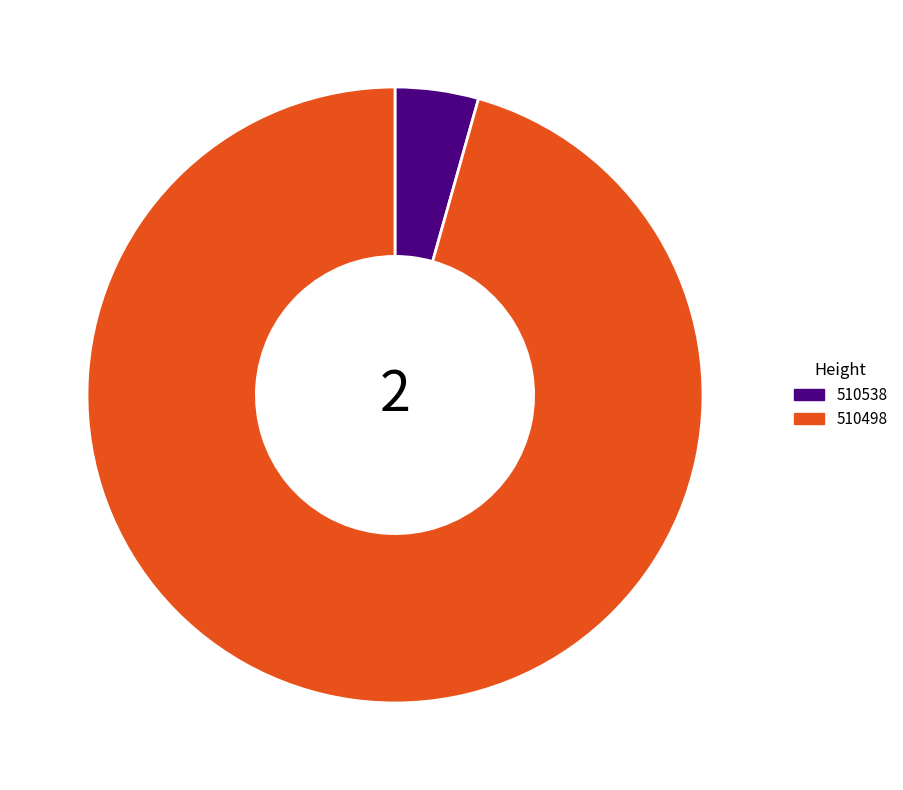

Is it true that 510538 is 4% of the pie?

True